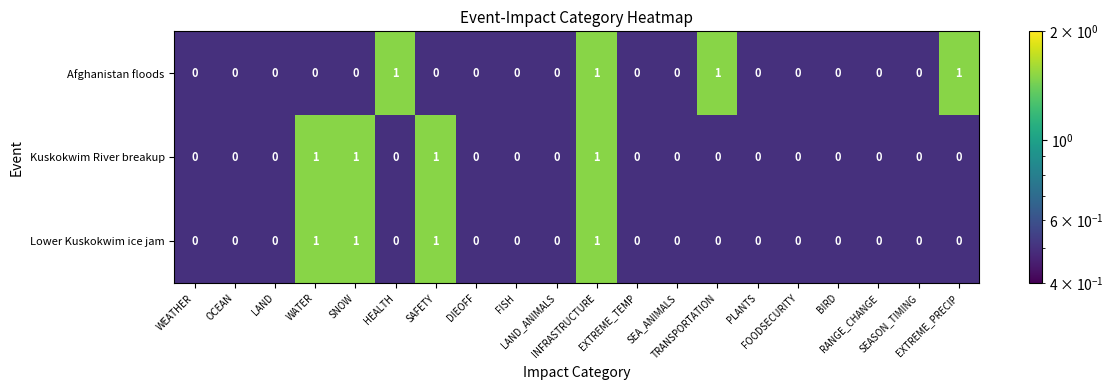

What is the sum of all Afghanistan floods values?

4